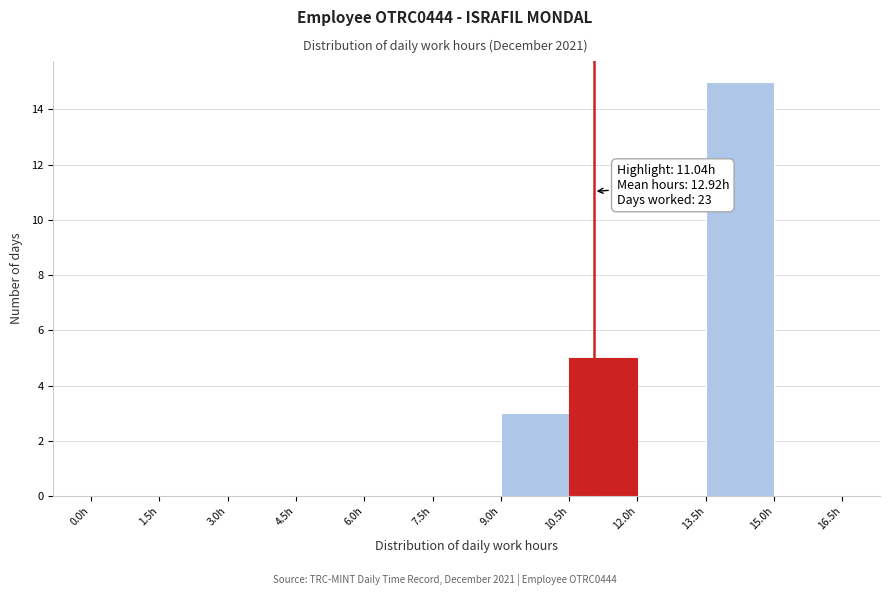

Over which range of the x-axis is the bar tallest?

13.5 to 15.0